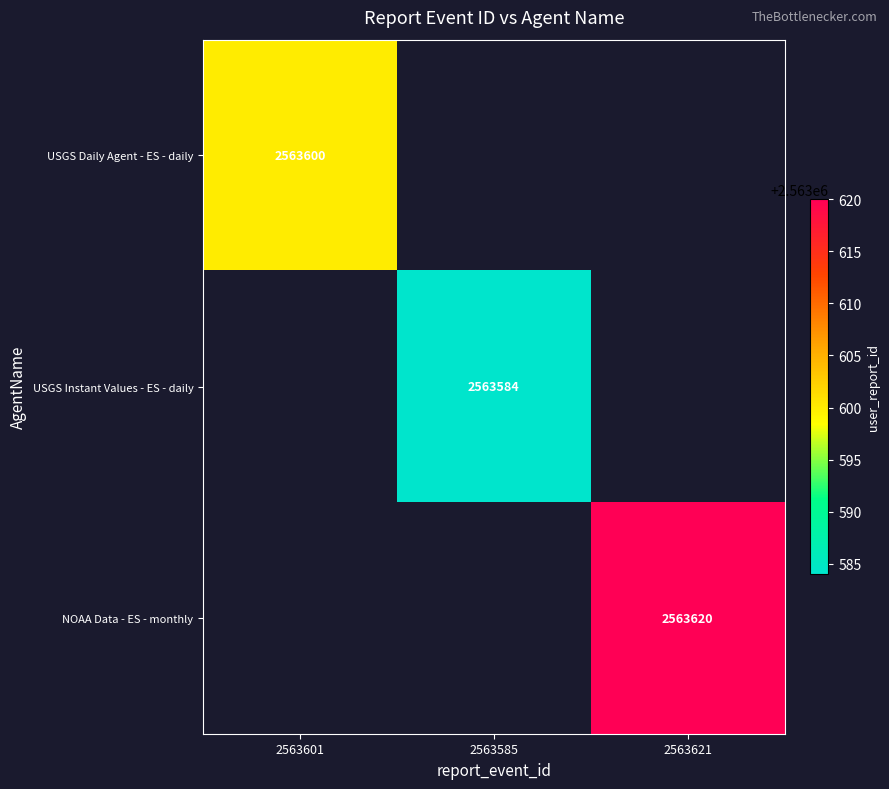

Is it true that USGS Daily Agent - ES - daily equals 4214182 at 2563601?

False